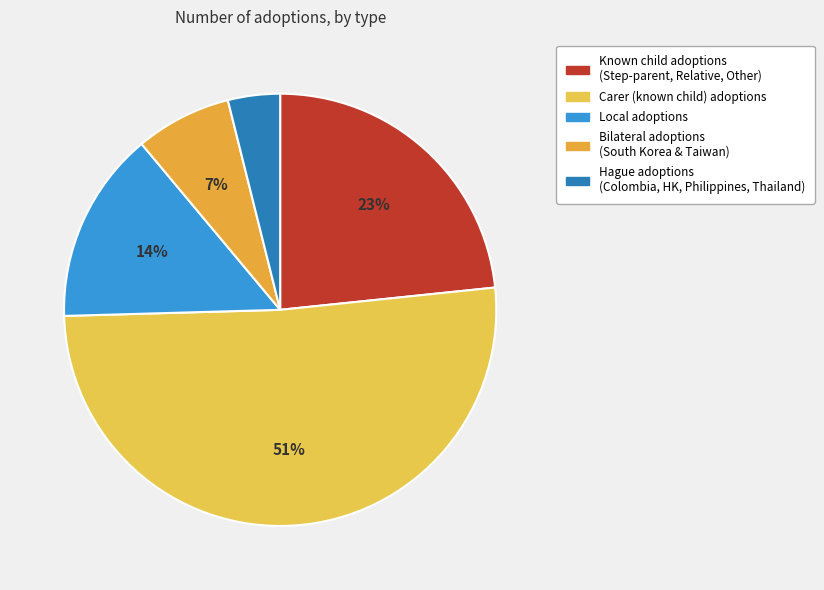

How many slices are in this pie chart?

5